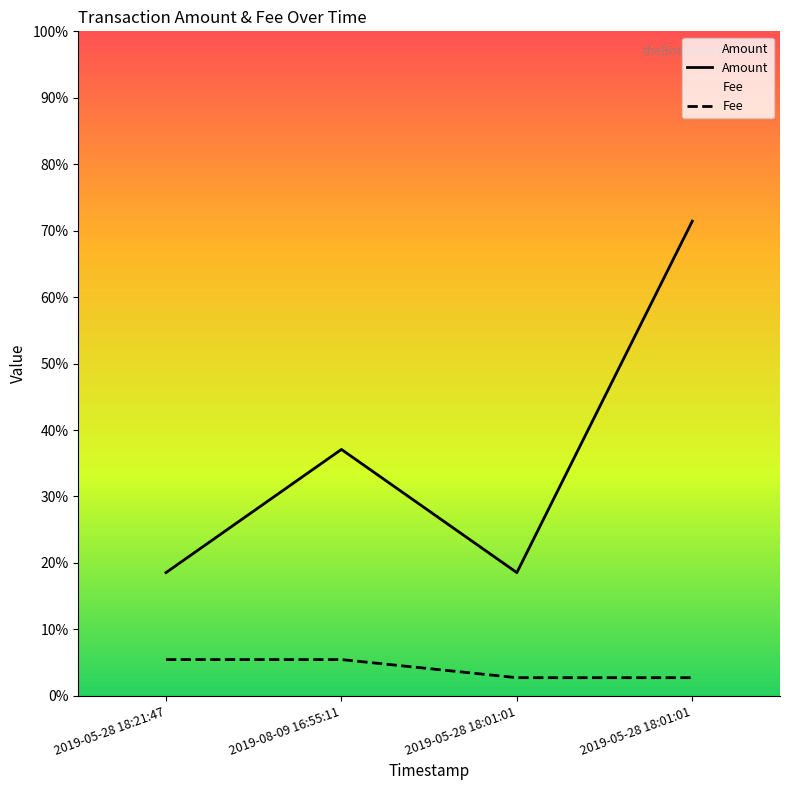

Which series has the widest spread of values?

Amount